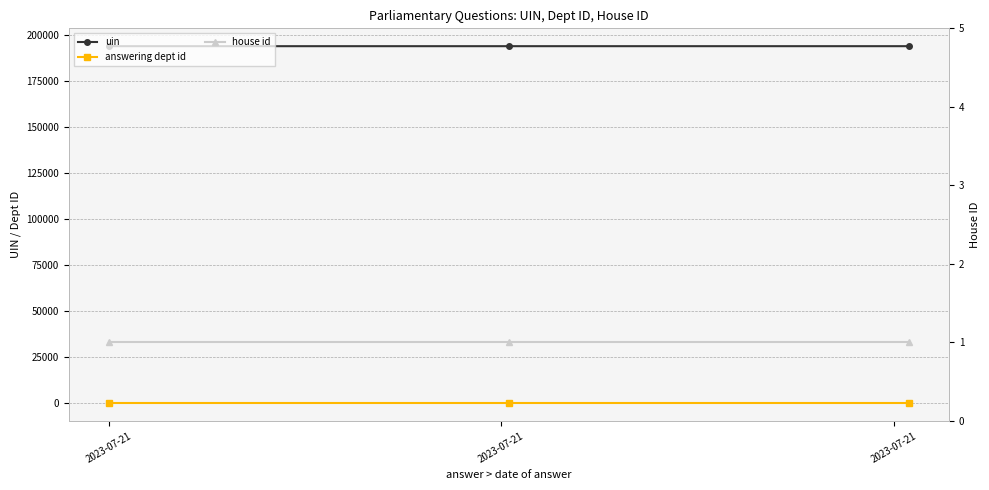

Rank the series by their maximum value, from highest to lowest.

uin, answering dept id, house id